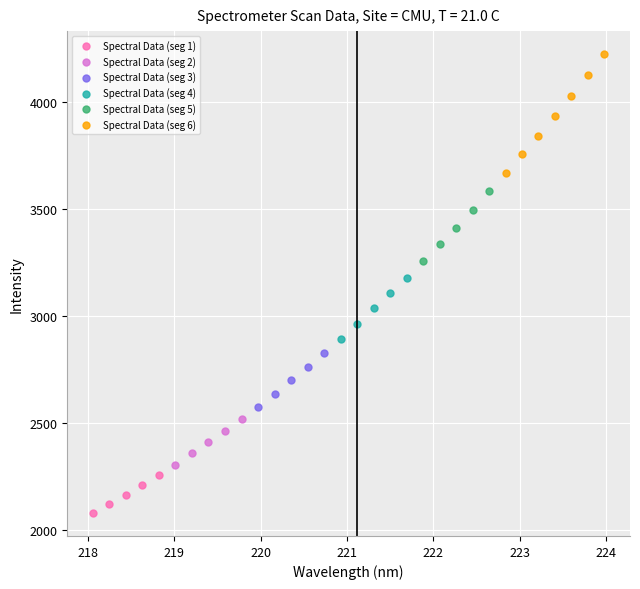

Which series contains the highest Y value?

Spectral Data (seg 6)